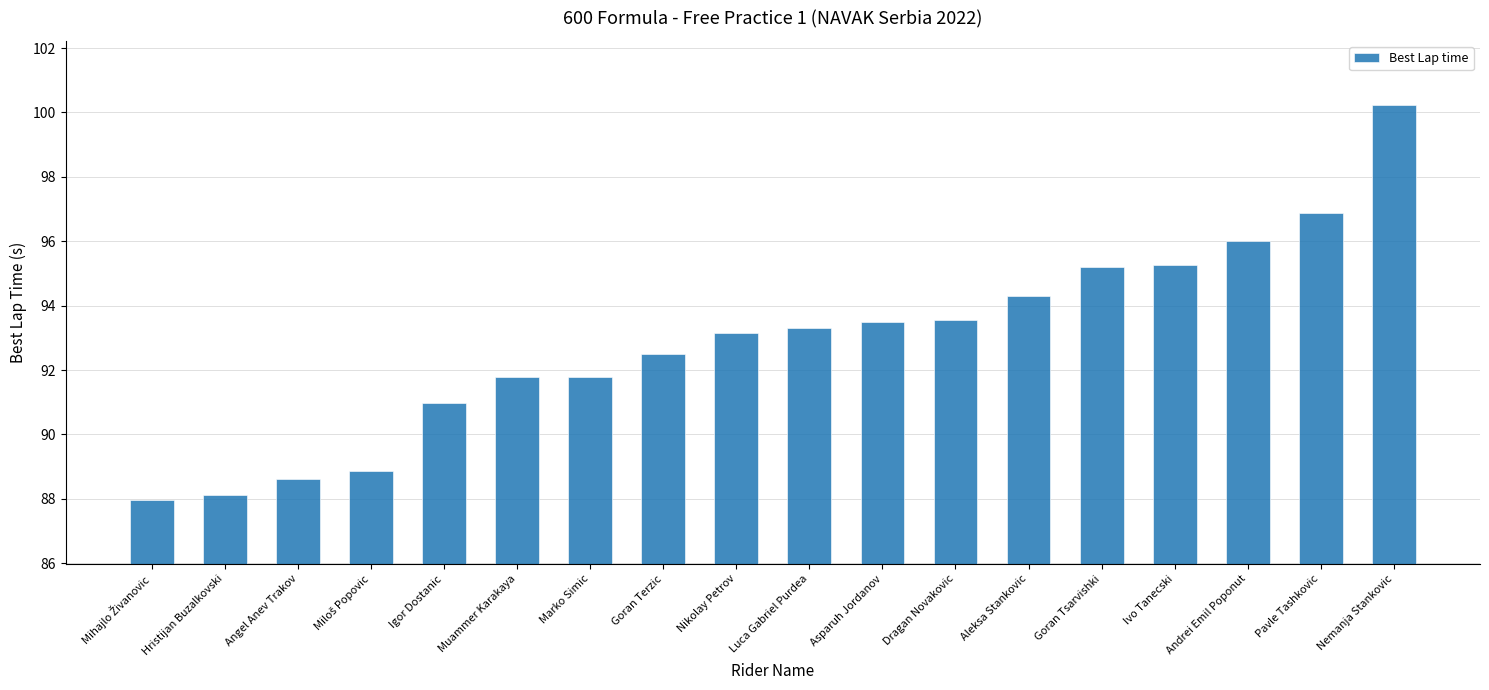

At which category does the chart reach its peak across all series?

Nemanja Stankovic